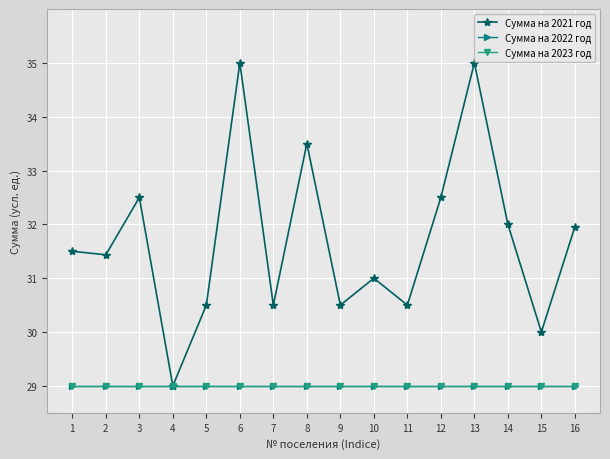

Does the chart have visible grid lines?

Yes